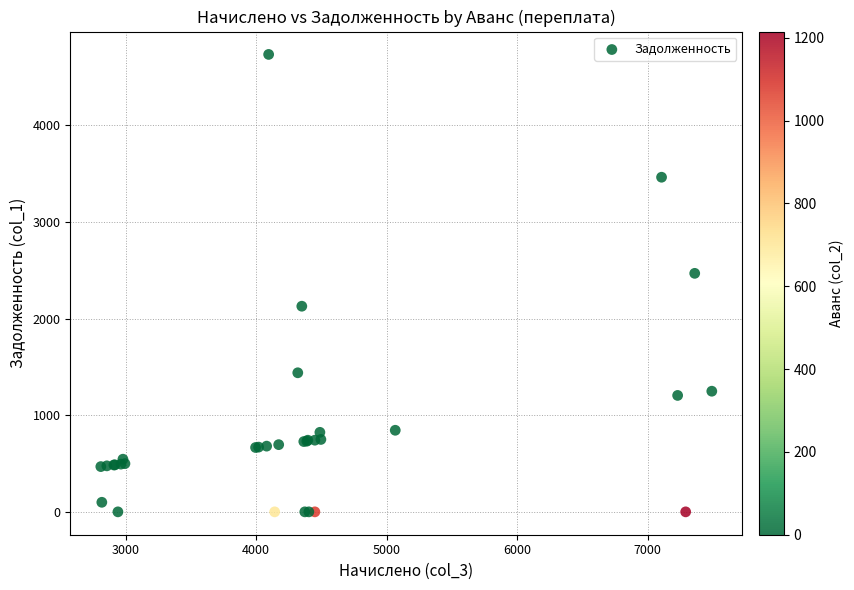

What Y value in the scatter plot is closest to 2366?

2468.1